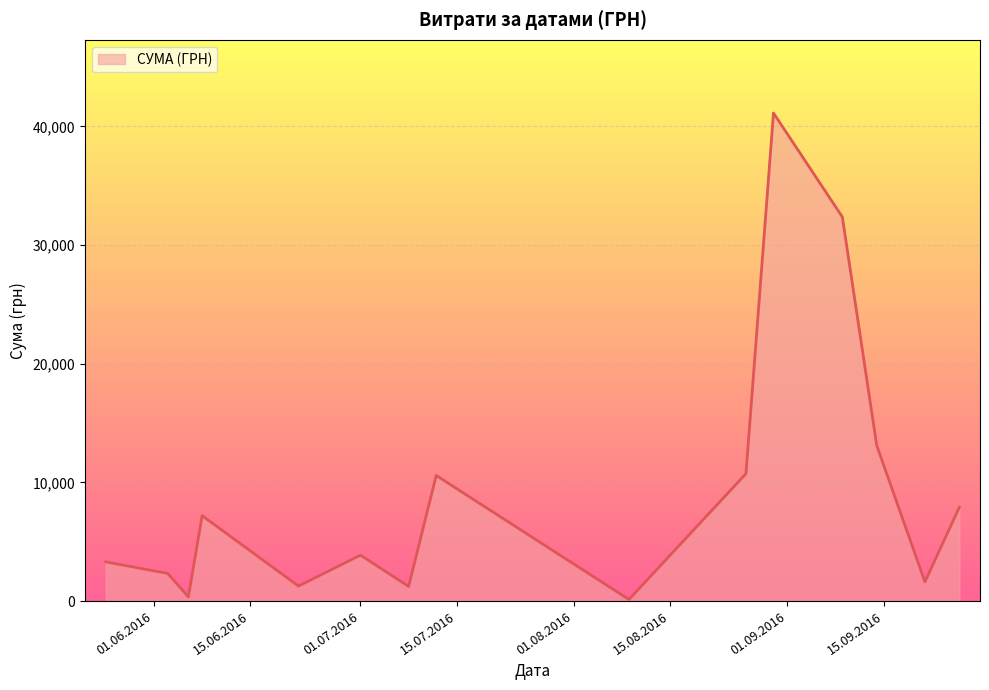

What is the maximum value shown in the chart?

41121.0